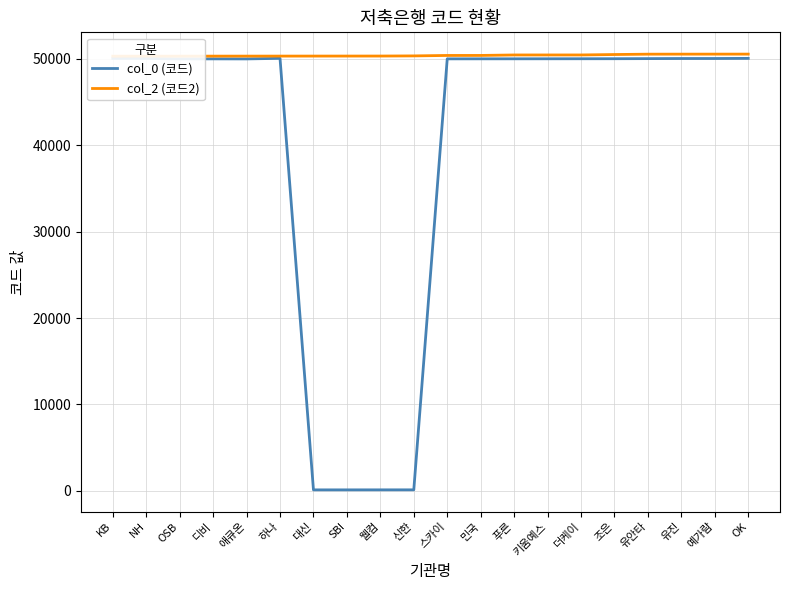

At how many categories does at least one series exceed 36109?

20